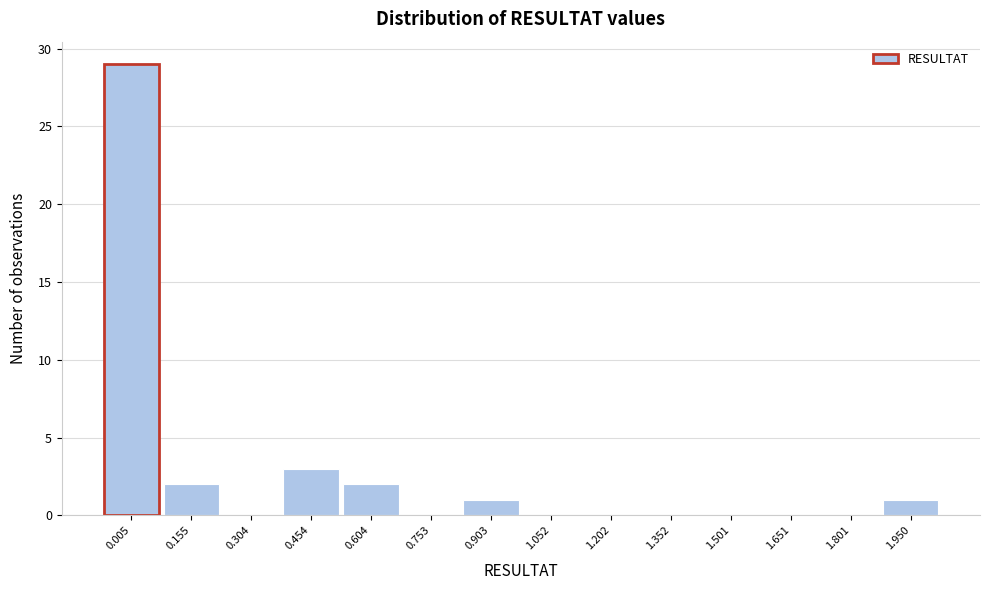

Reading left to right, transcribe all the data shown in this chart.

0.005=29	0.155=2	0.304=0	0.454=3	0.604=2	0.753=0	0.903=1	1.052=0	1.202=0	1.352=0	1.501=0	1.651=0	1.801=0	1.950=1